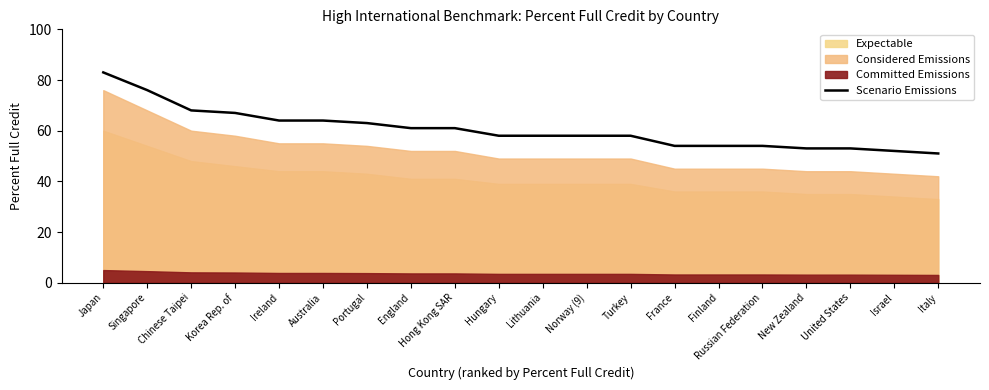

Is it true that the value at Ireland is 64?

True